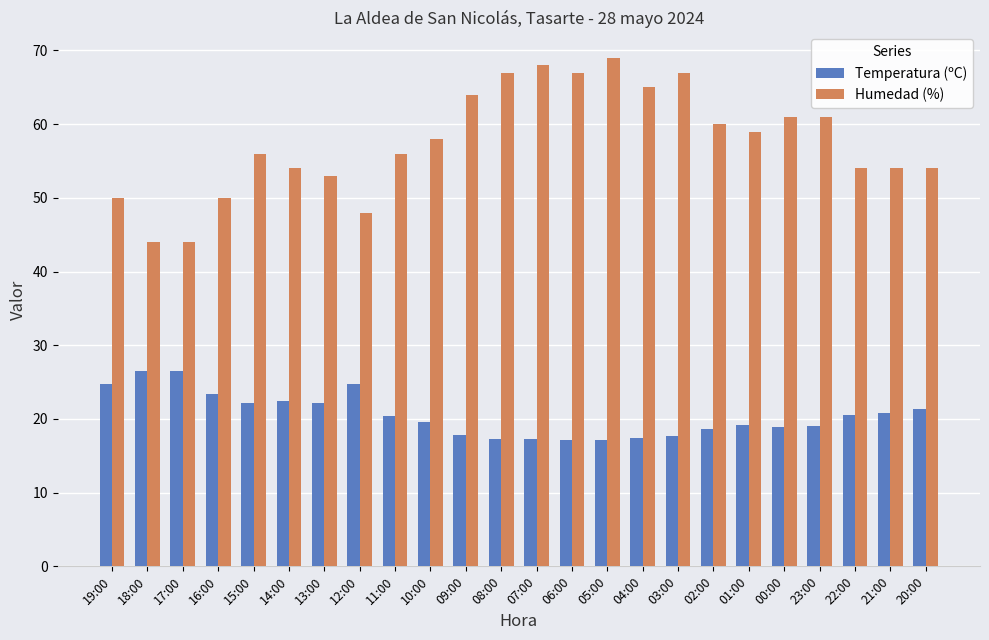

The Temperatura (ºC) series shows 17.2 at 05:00. True or false?

True